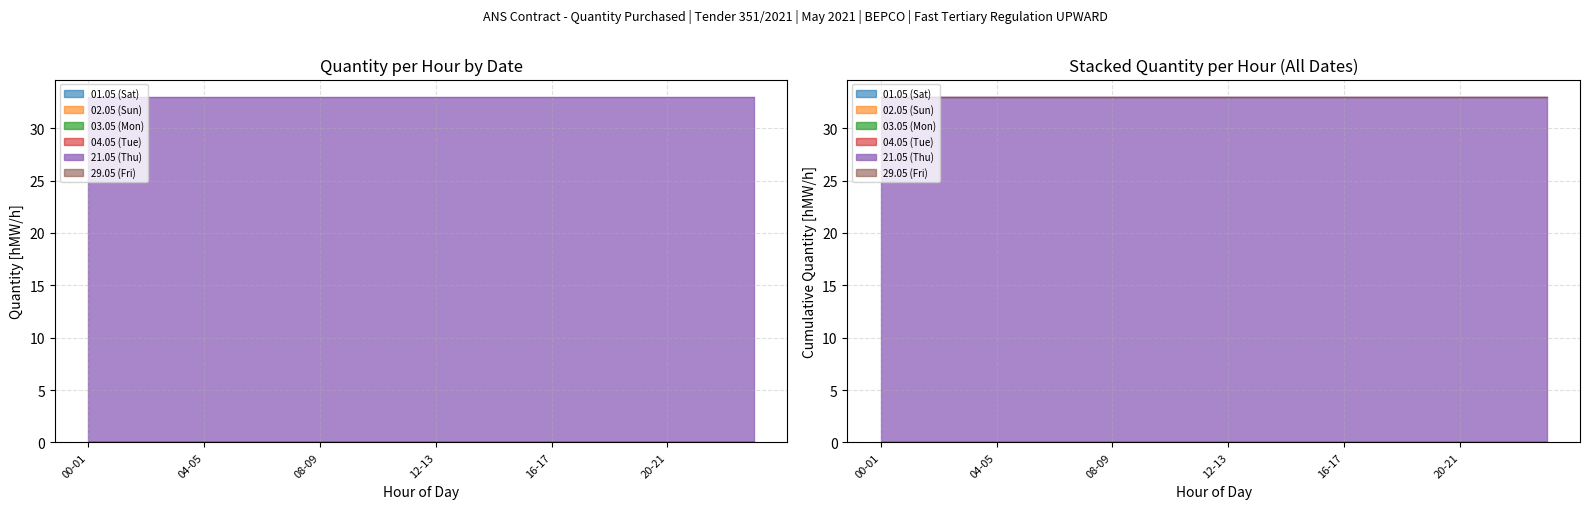

The 04.05 (Tue) series shows 0 at 12-13. True or false?

True